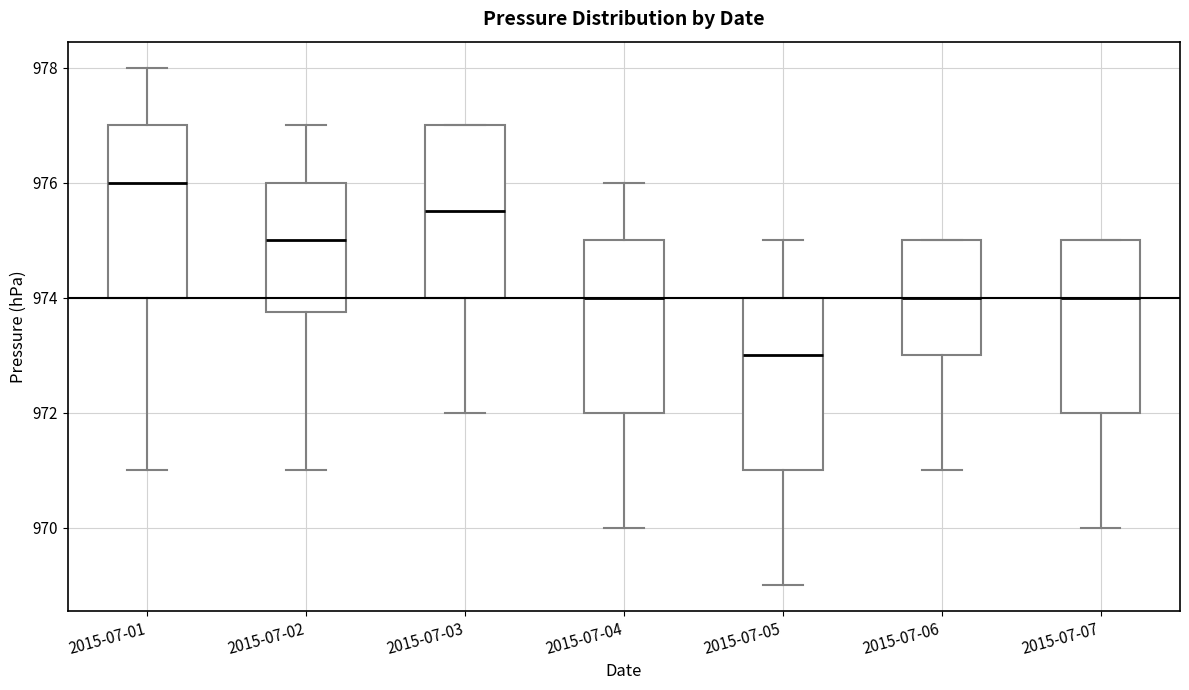

Reading left to right, read every box against the y-axis: the position of its median line, the range the box covers, and the ends of its whiskers. The values are not printed on the chart, so give them approximately, as read against the axis.

2015-07-01: median 976.0, box 974.0 to 977.0, whiskers 971.0 to 978.0
2015-07-02: median 975.0, box 973.8 to 976.0, whiskers 971.0 to 977.0
2015-07-03: median 975.6, box 974.0 to 977.0, whiskers 972.0 to 977.0
2015-07-04: median 974.0, box 972.0 to 975.0, whiskers 970.0 to 976.0
2015-07-05: median 973.0, box 971.0 to 974.0, whiskers 969.0 to 975.0
2015-07-06: median 974.0, box 973.0 to 975.0, whiskers 971.0 to 975.0
2015-07-07: median 974.0, box 972.0 to 975.0, whiskers 970.0 to 975.0